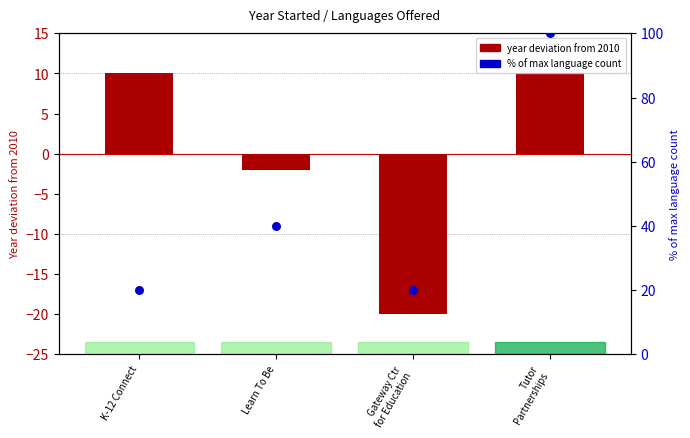

Which series reaches the minimum Y coordinate?

Year deviation from 2010